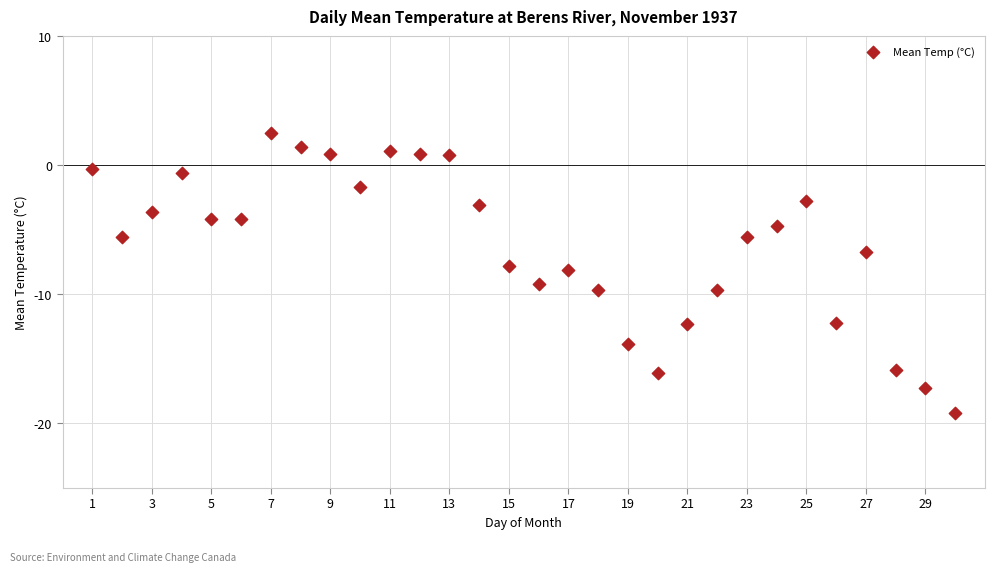

What is the range of Y values (max minus min)?

21.7